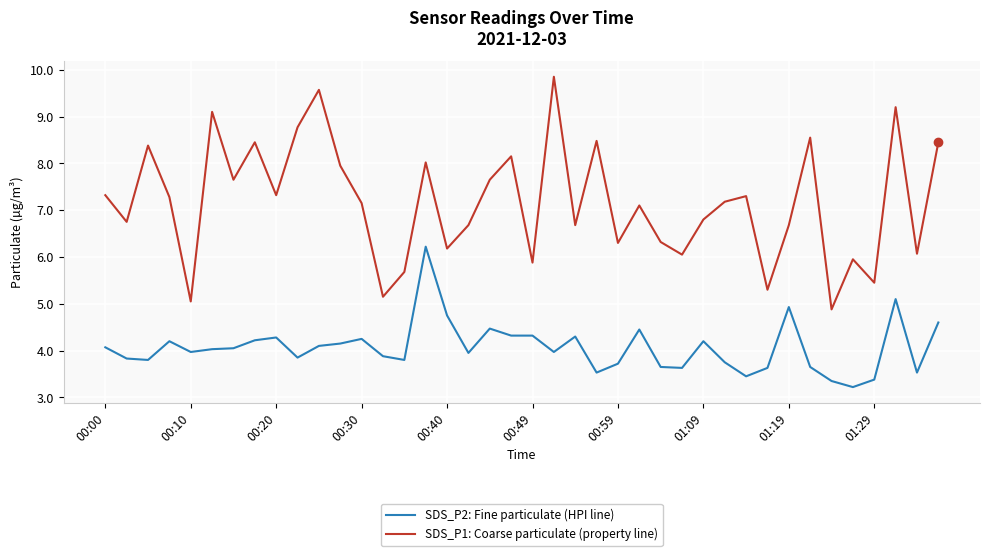

What is the smallest value displayed?

3.2